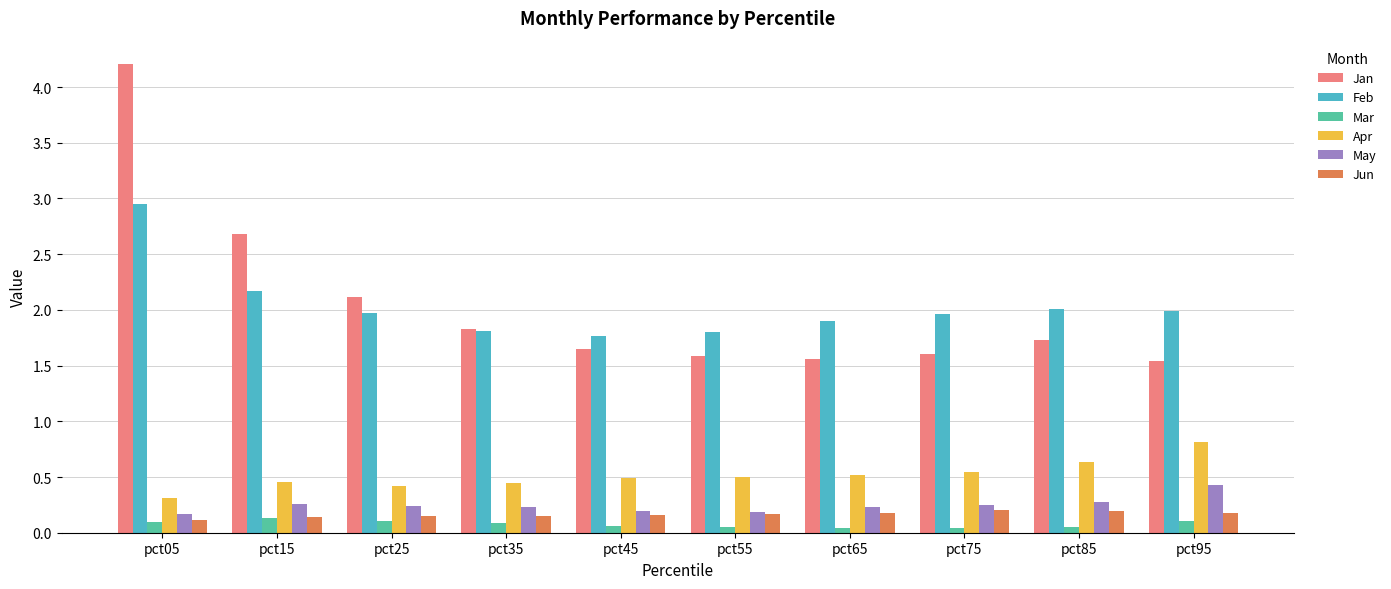

What is the sum of all Apr values?

5.1